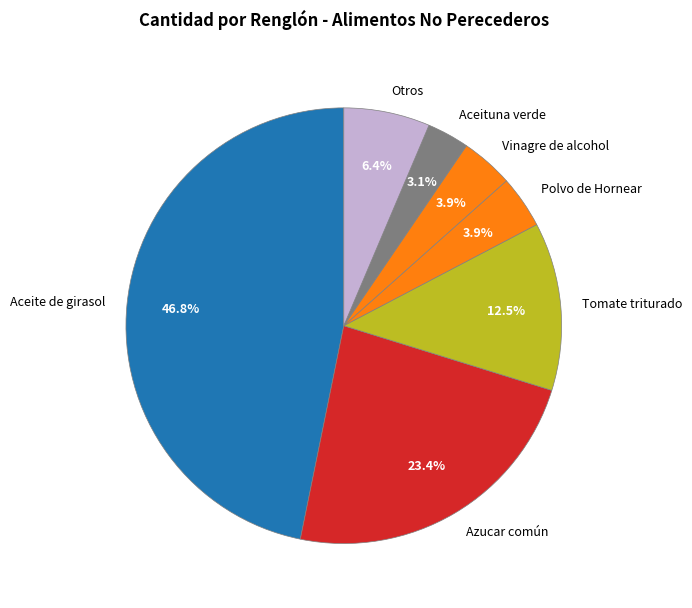

Does any single category account for the majority?

No